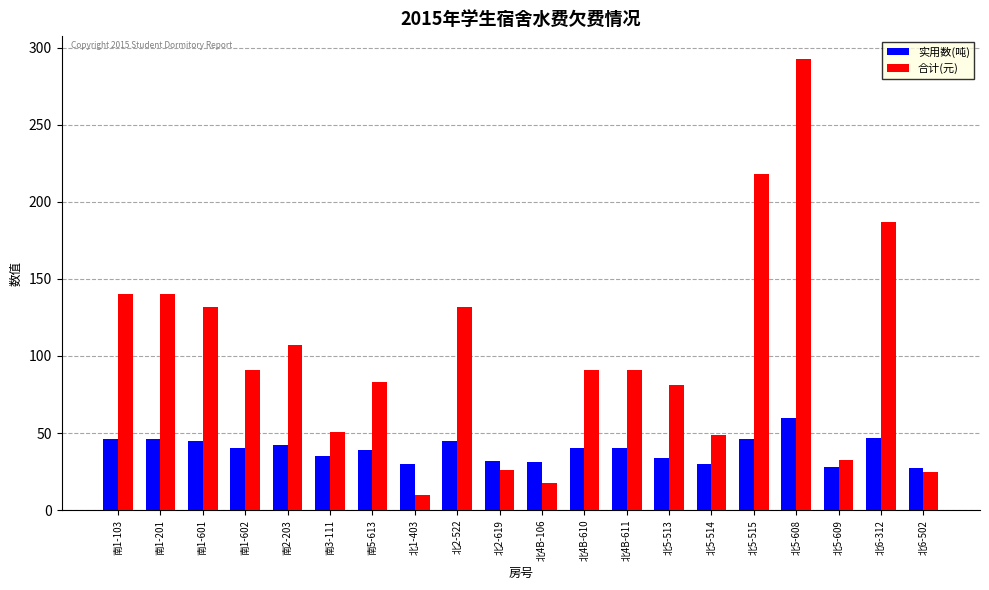

At 北5-514, list the series in order from largest to smallest.

合计(元), 实用数(吨)